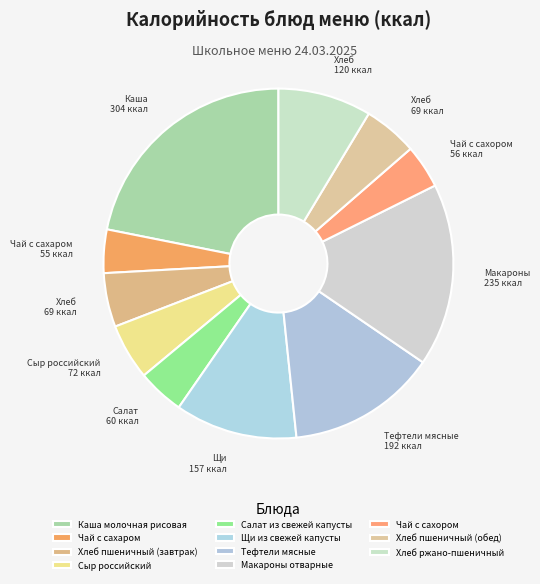

Count the number of slices in the pie.

11